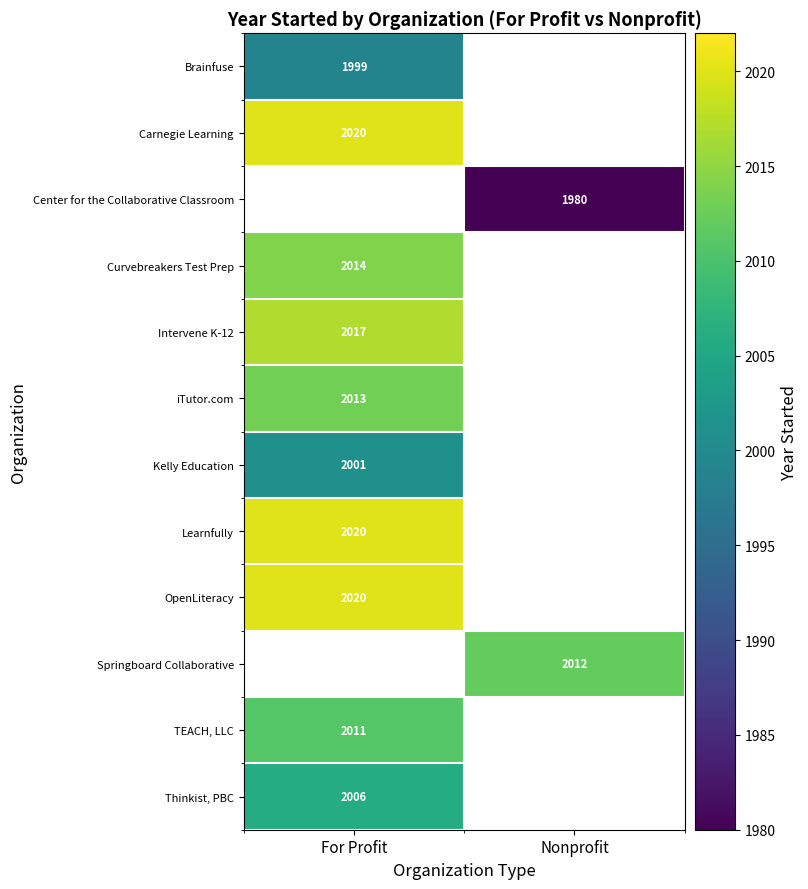

What is the greatest value displayed?

2020.0